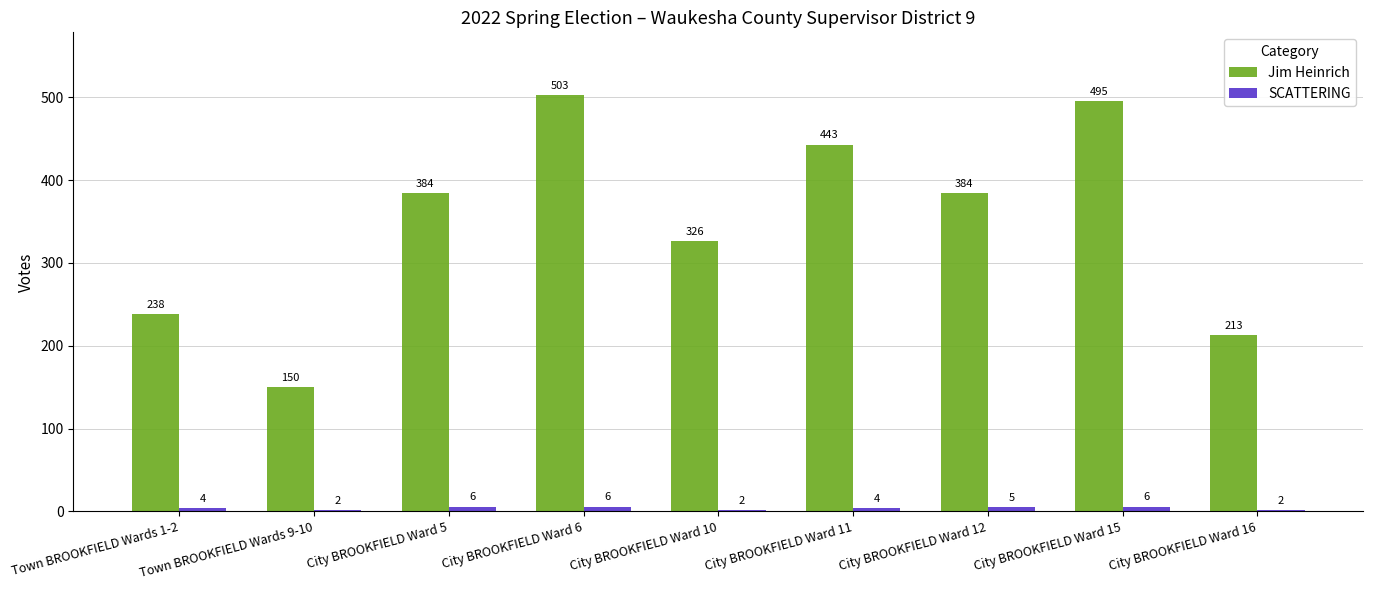

Is the value of SCATTERING at City BROOKFIELD Ward 16 greater than the value of Jim Heinrich at City BROOKFIELD Ward 15?

No